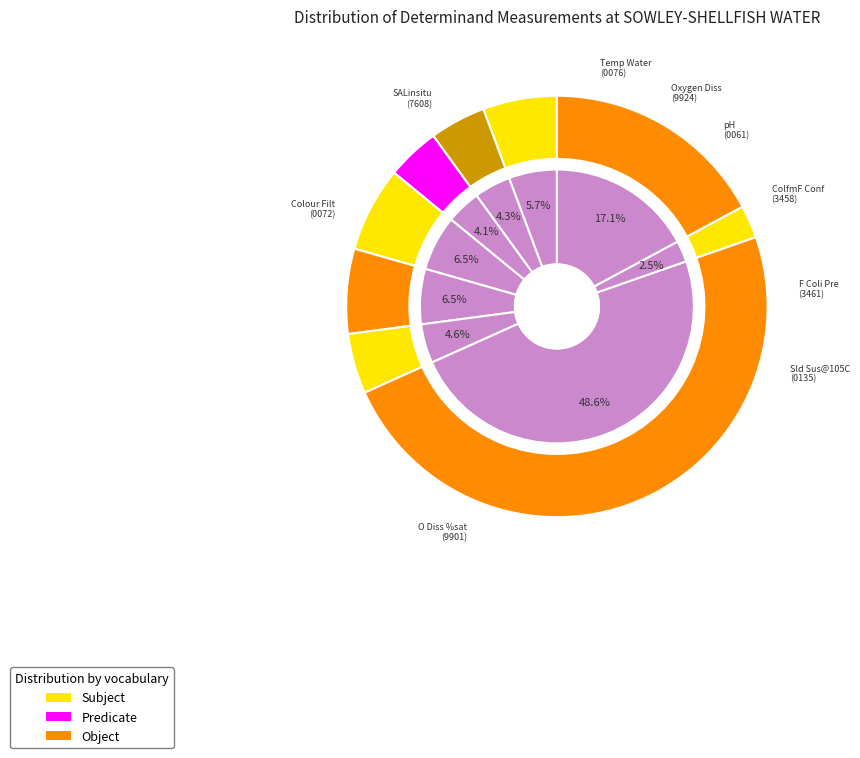

Is F Coli Pre the majority of the pie?

No